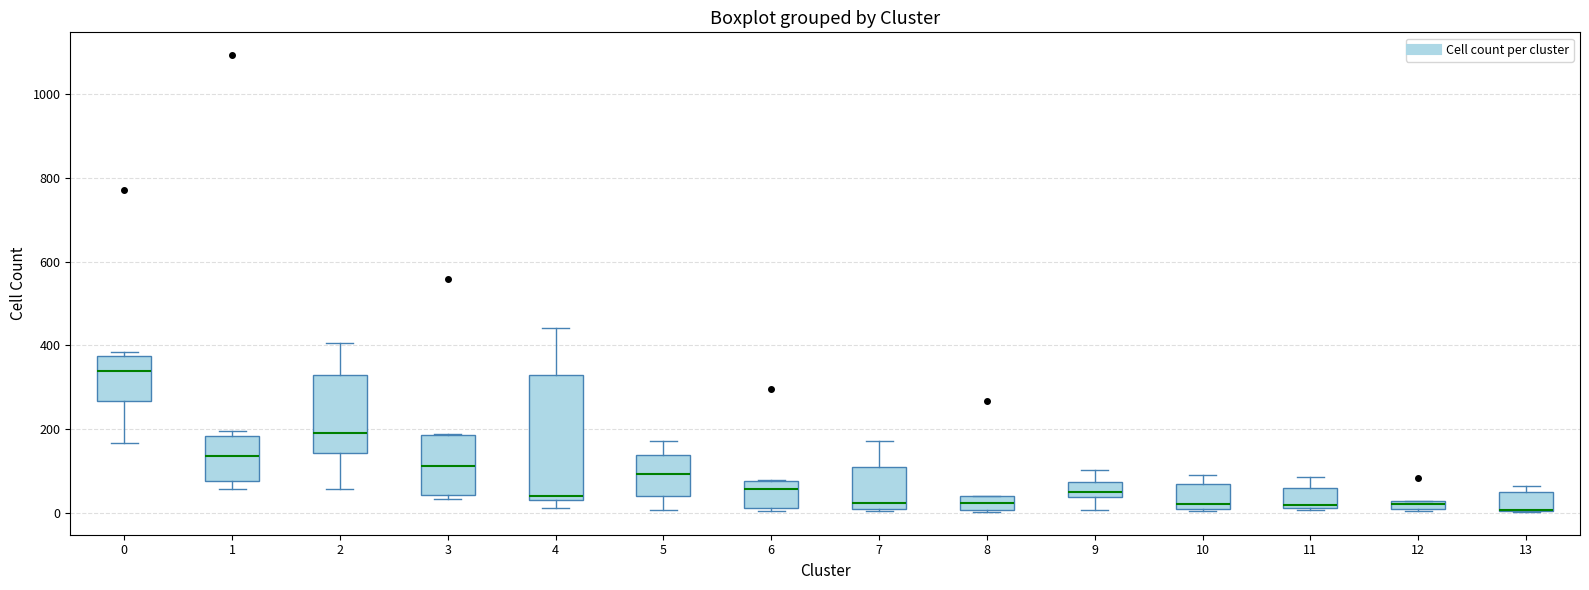

Where does the median line of the box at x = 9 sit on the y-axis? The values are not printed on the chart, so give them approximately, as read against the axis.

60